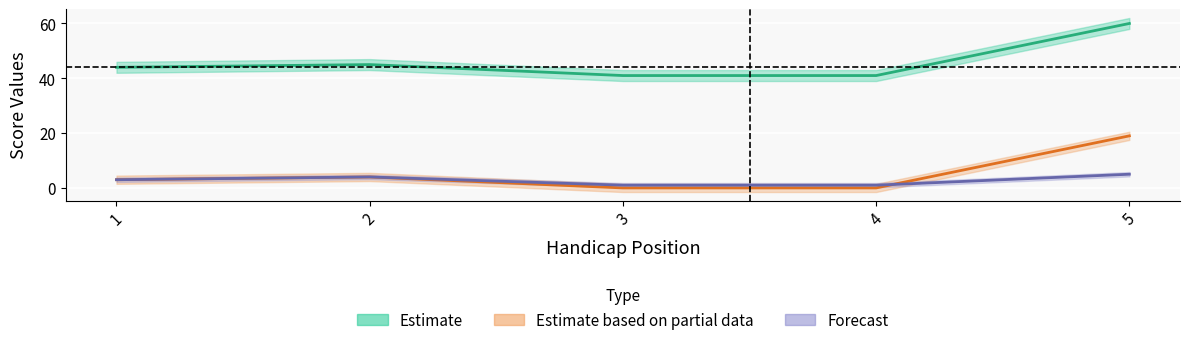

What is the value of the position_raw point at the 2nd from the left?

4